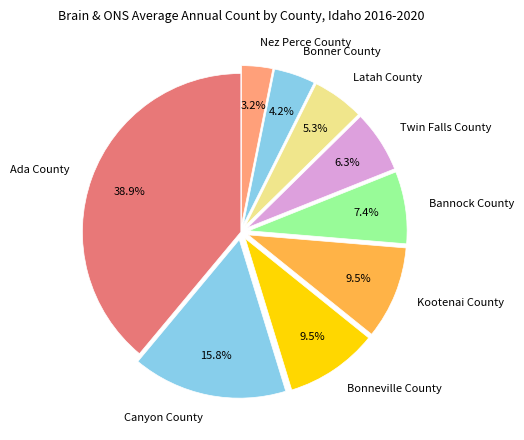

To the nearest percent, what is the average slice percentage?

11%